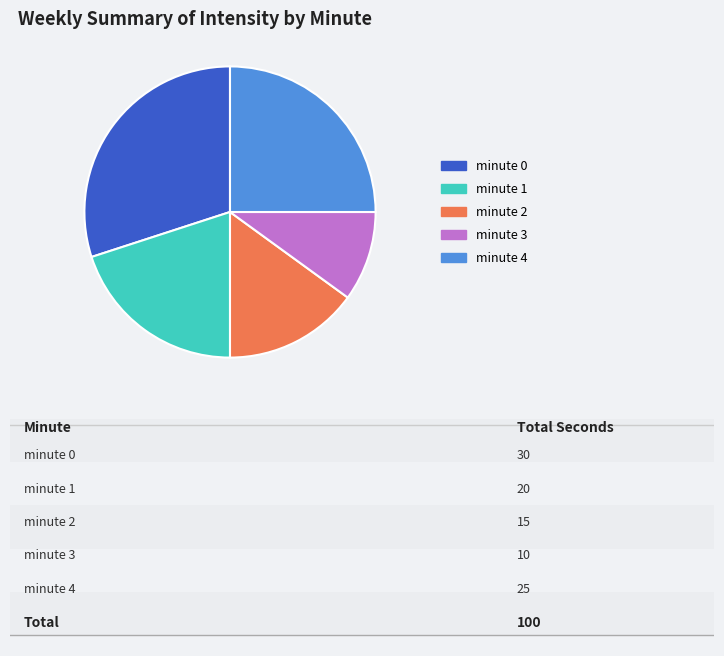

What is the smallest slice in the pie chart?

minute 3